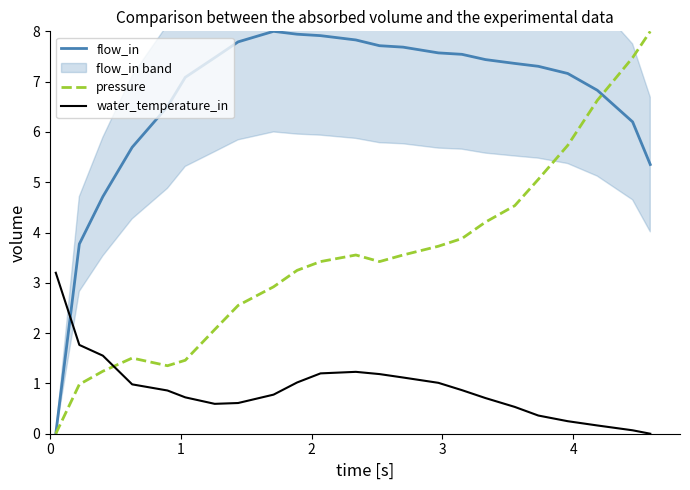

What is the maximum value for pressure?

8.0